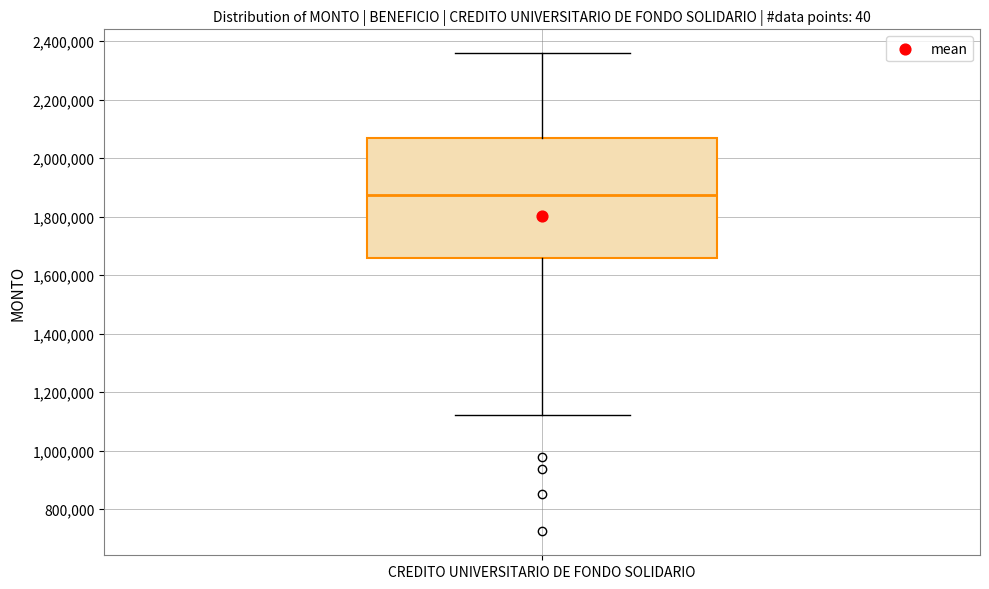

Transcribe this box plot: give where the median line is, the range the box spans, and where the two whiskers end, as read against the y-axis. The values are not printed on the chart, so give them approximately, as read against the axis.

median 1880000, box 1660000 to 2060000, whiskers 1120000 to 2360000